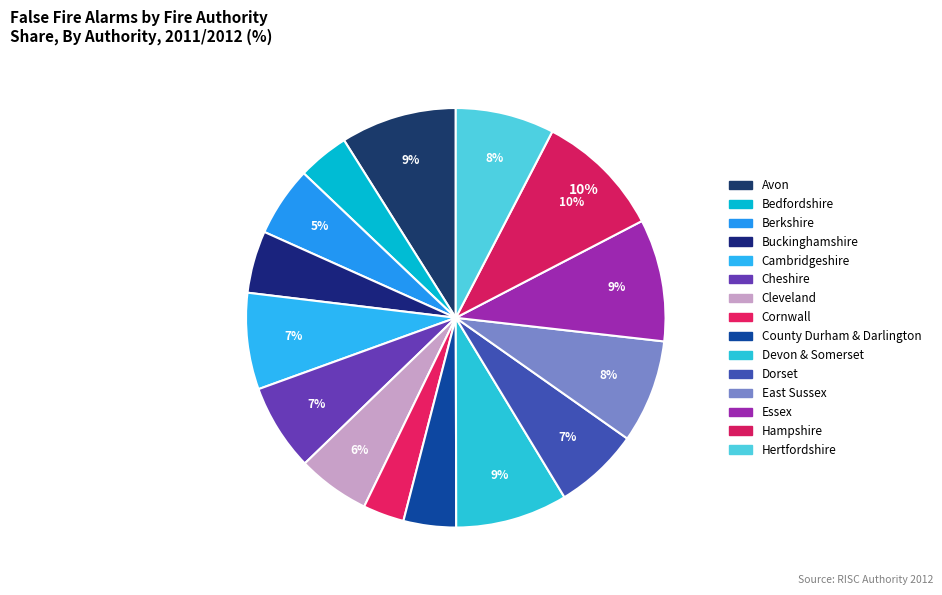

To the nearest percent, what portion does Devon & Somerset represent?

9%